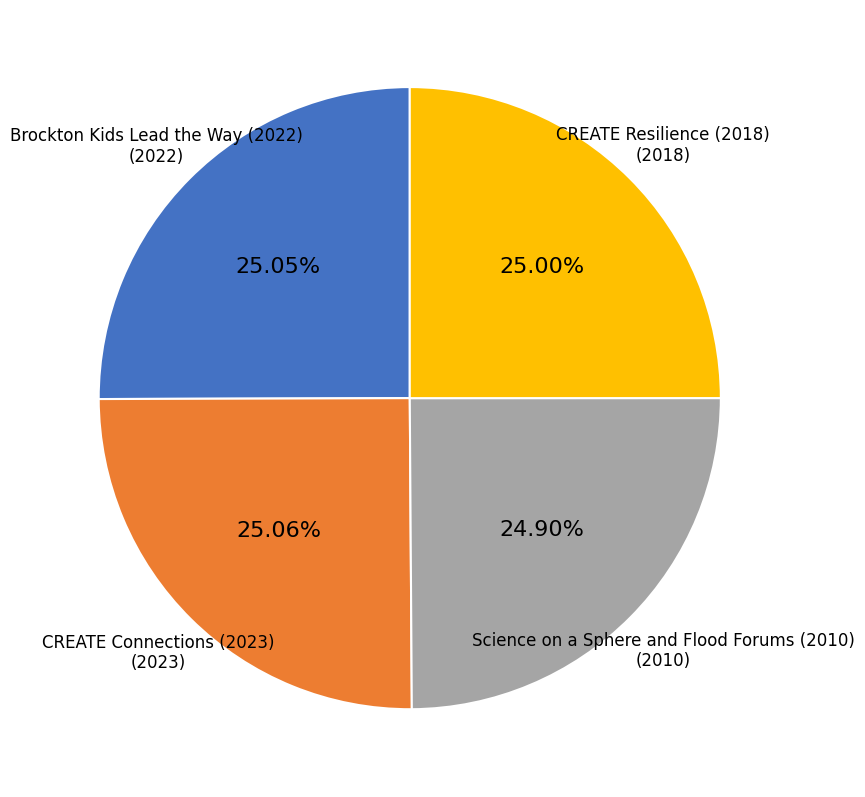

Is there a majority slice in this chart?

No